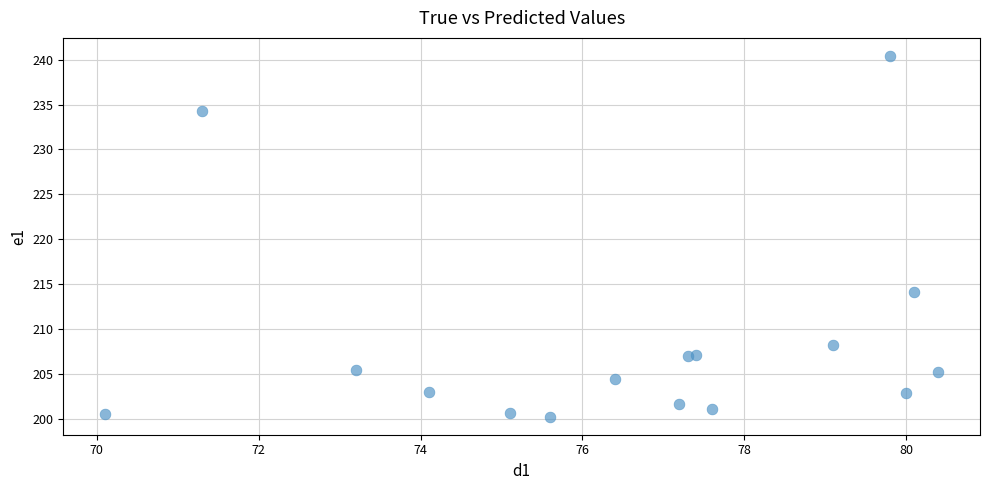

What Y value in the scatter plot is closest to 220?

214.2